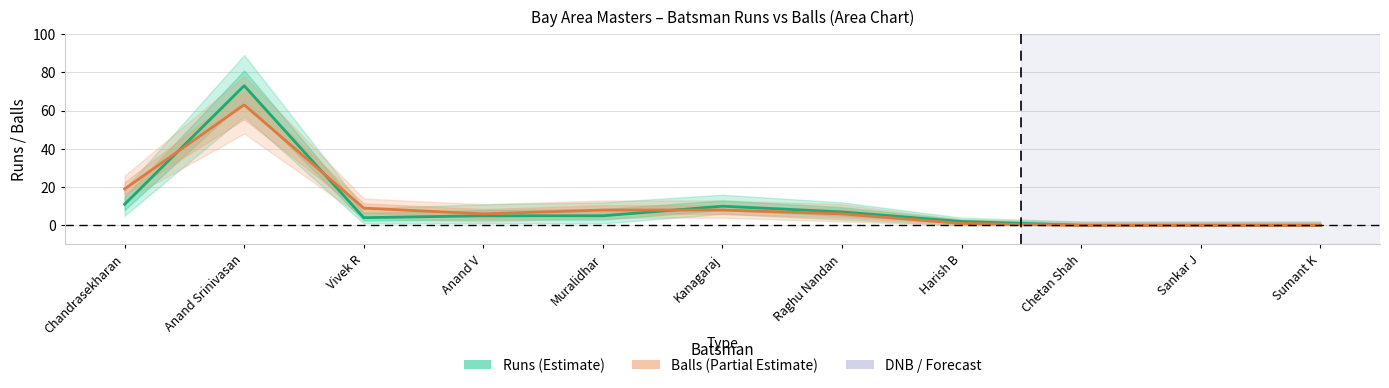

At which label does Balls (Partial Estimate) reach its peak?

Anand Srinivasan